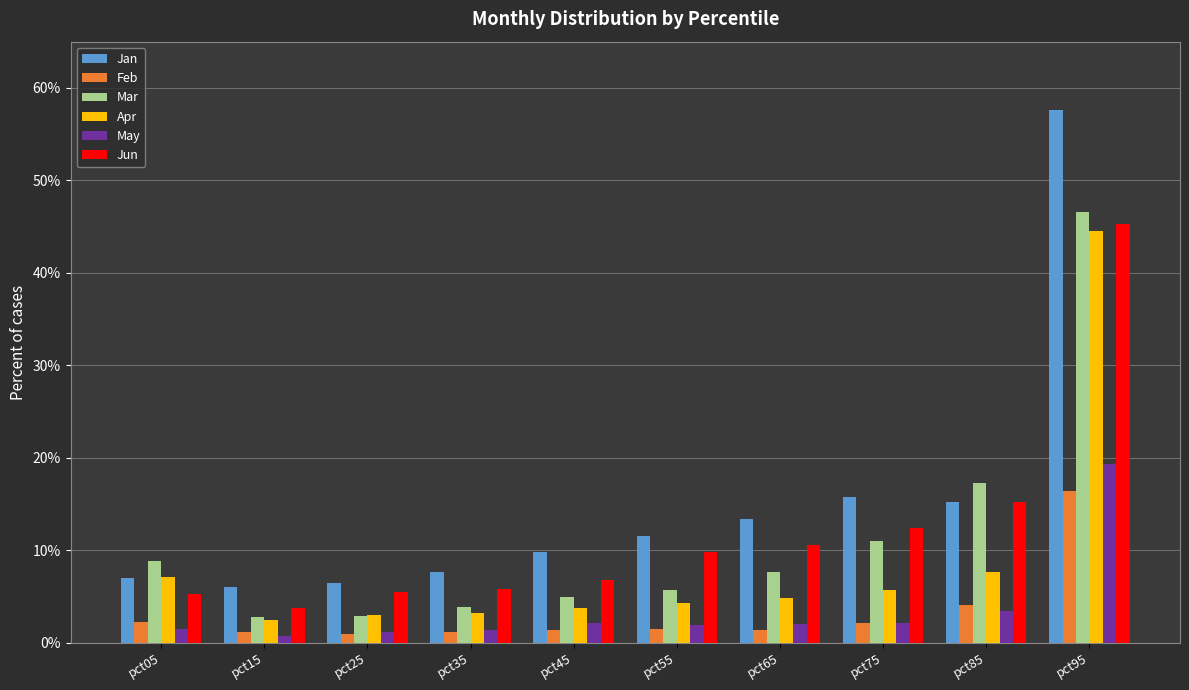

Does the chart contain stacked bars?

No